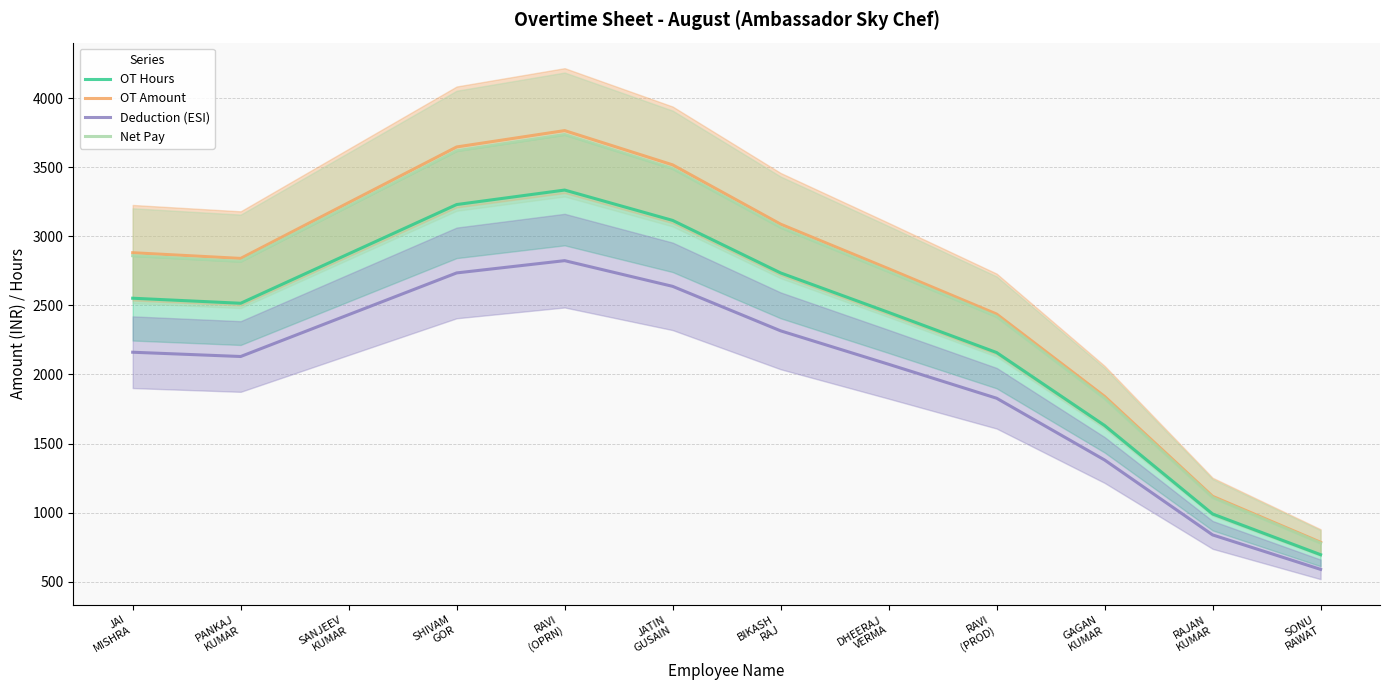

What is the label of the 5th point from the left?

RAVI
(OPRN)